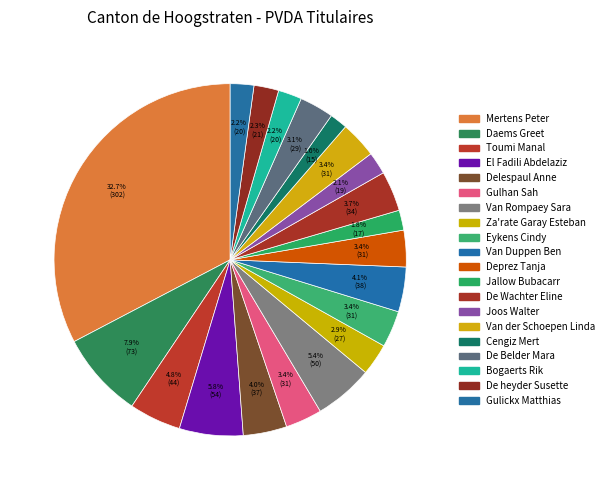

How many slices are in this pie chart?

20